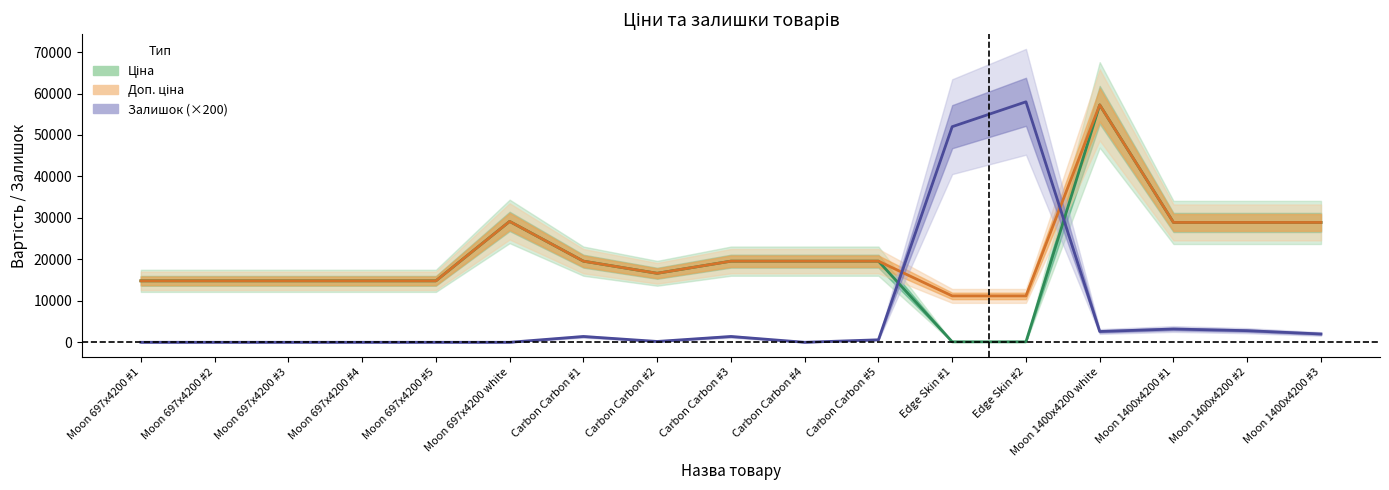

How many intersections are there between Залишок and Доп. ціна?

2